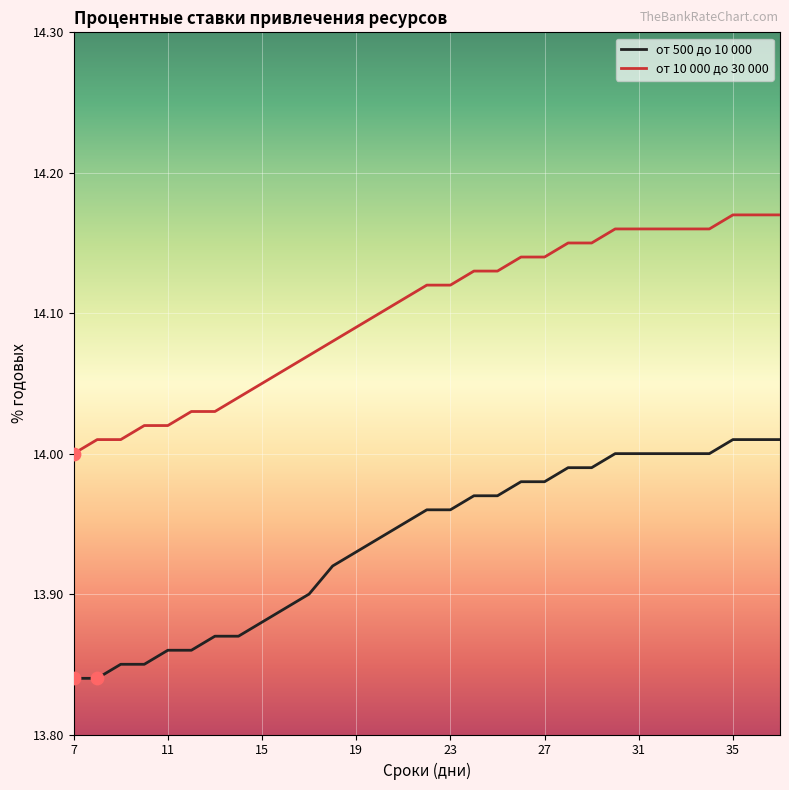

At which category is the sum across all series the highest?

35